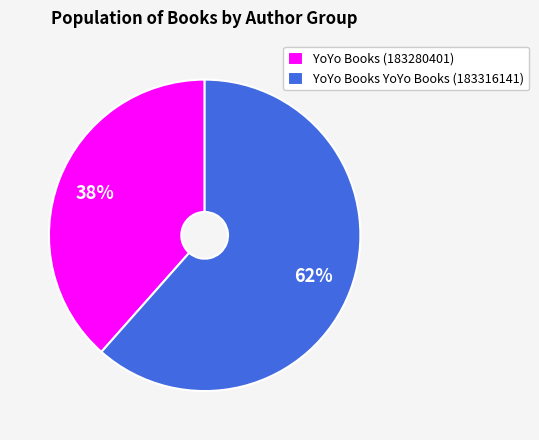

Which has a higher value, YoYo Books YoYo Books (183316141) or YoYo Books (183280401)?

YoYo Books YoYo Books (183316141)